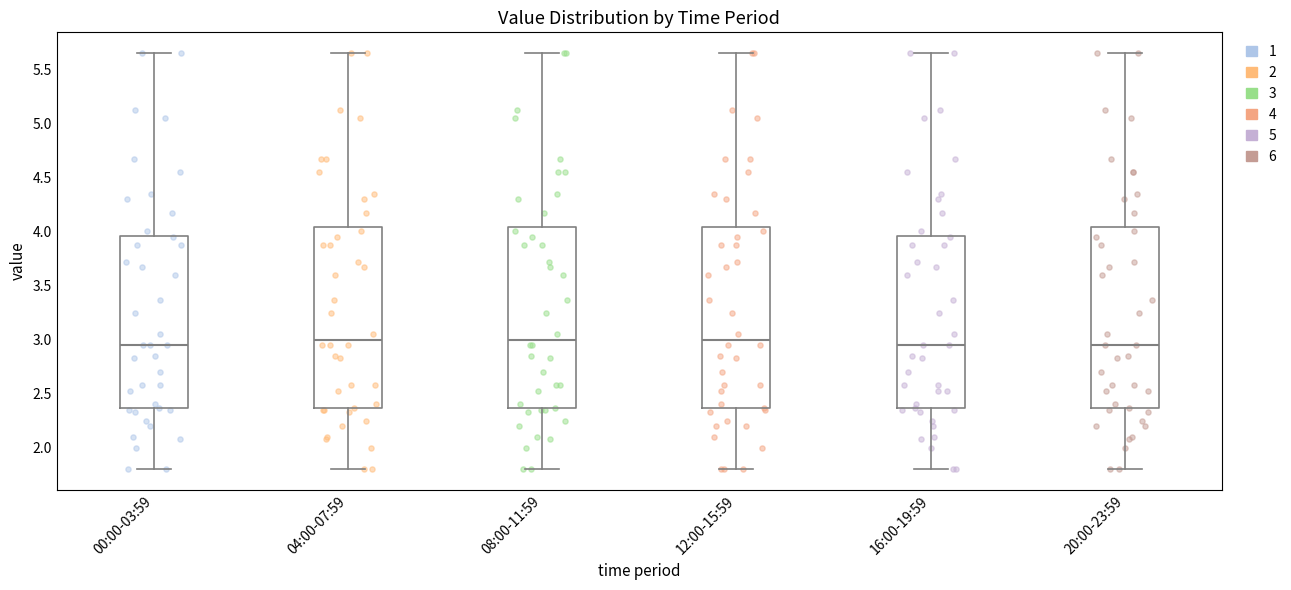

Reading left to right, transcribe this box plot: for each box, give where its median line is, the range the box spans, and where its two whiskers end, as read against the y-axis. The values are not printed on the chart, so give them approximately, as read against the axis.

00:00-03:59: median 2.95, box 2.35 to 3.95, whiskers 1.80 to 5.65
04:00-07:59: median 3.00, box 2.35 to 4.05, whiskers 1.80 to 5.65
08:00-11:59: median 3.00, box 2.35 to 4.05, whiskers 1.80 to 5.65
12:00-15:59: median 3.00, box 2.35 to 4.05, whiskers 1.80 to 5.65
16:00-19:59: median 2.95, box 2.35 to 3.95, whiskers 1.80 to 5.65
20:00-23:59: median 2.95, box 2.35 to 4.05, whiskers 1.80 to 5.65